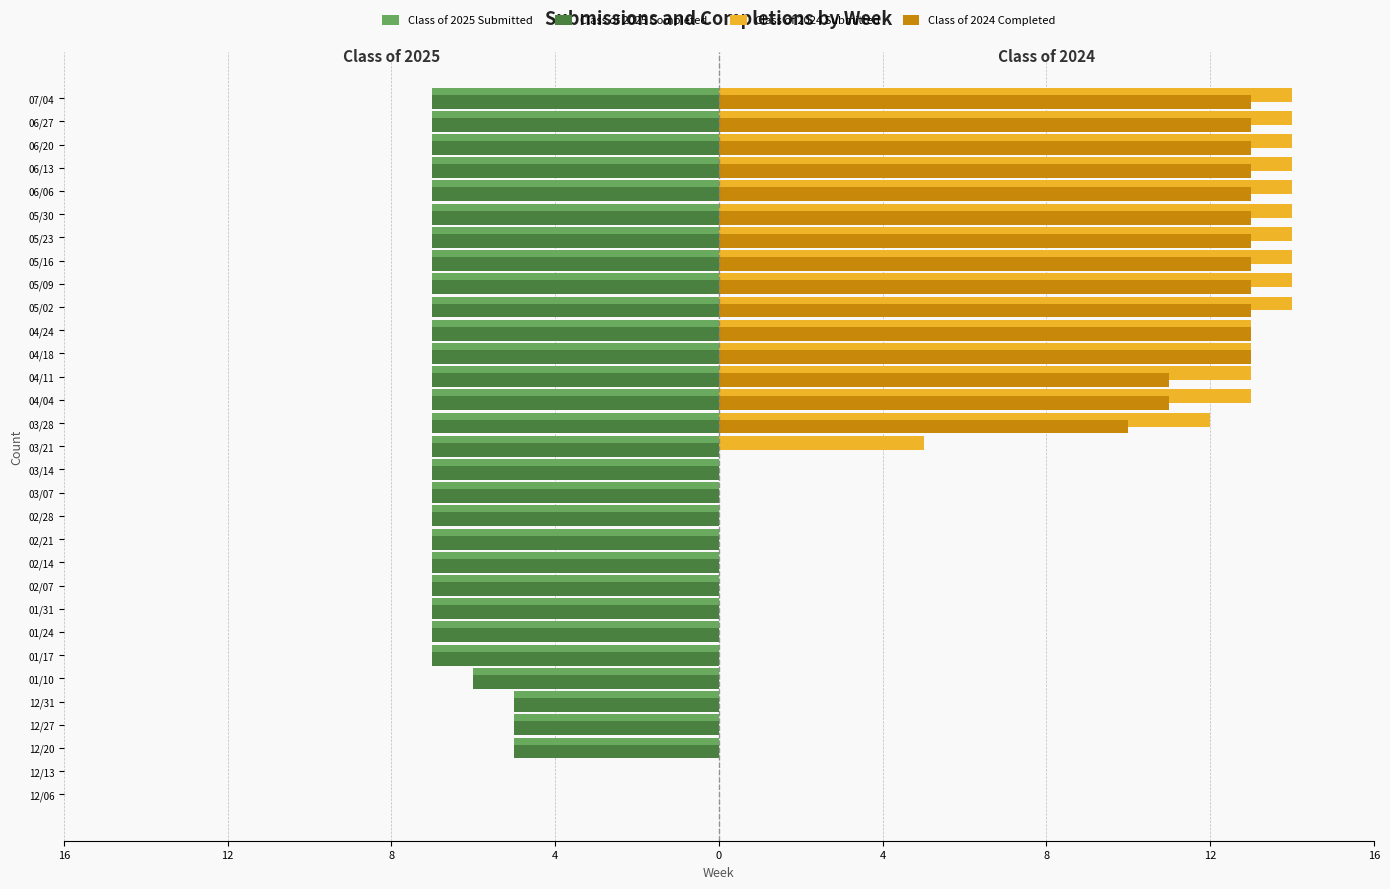

What are all the series names shown in the legend?

Class of 2025 Submitted, Class of 2025 Completed, Class of 2024 Submitted, Class of 2024 Completed